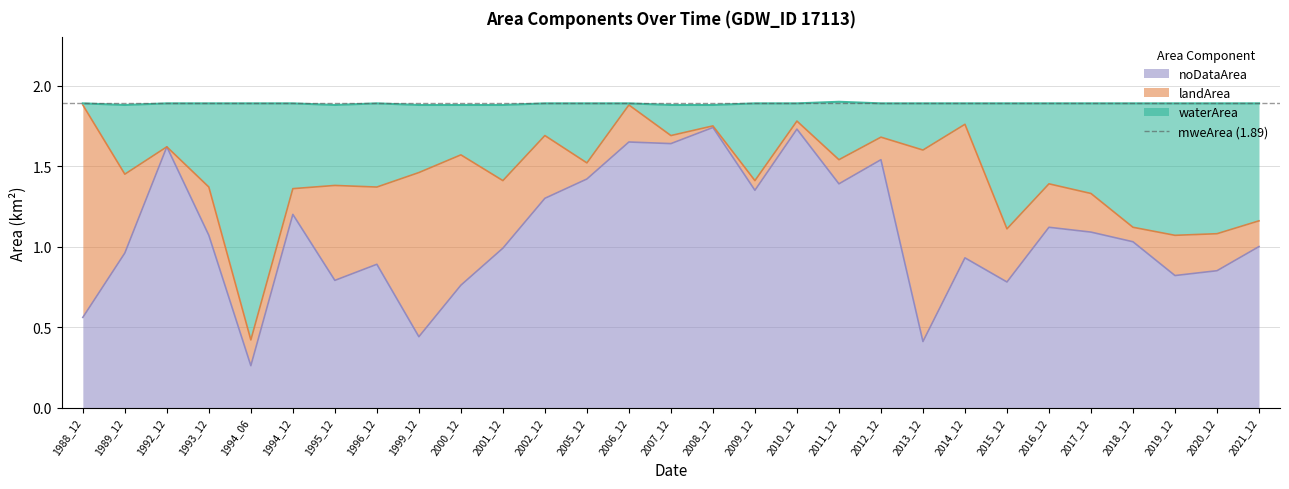

The value of noDataArea at 2017_12 is 1.1. True or false?

True